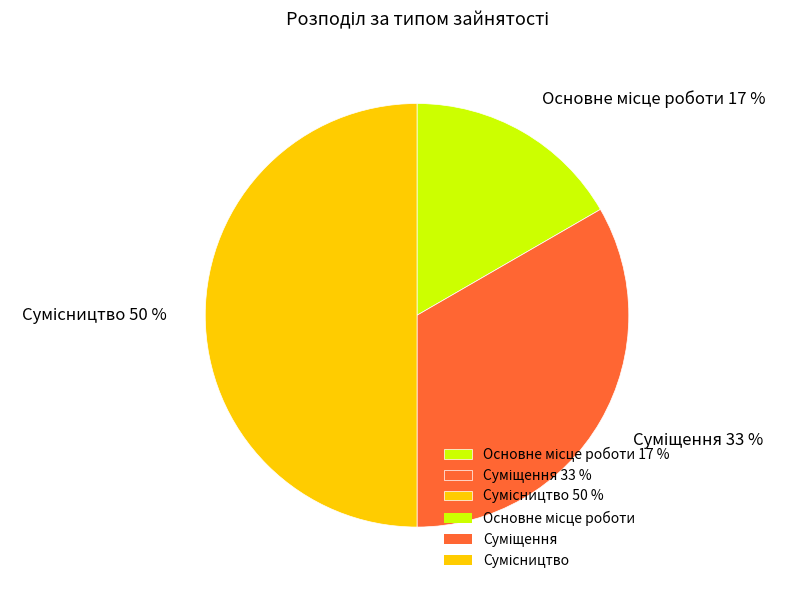

To the nearest percent, what is the difference between the largest and smallest slice percentages?

33%